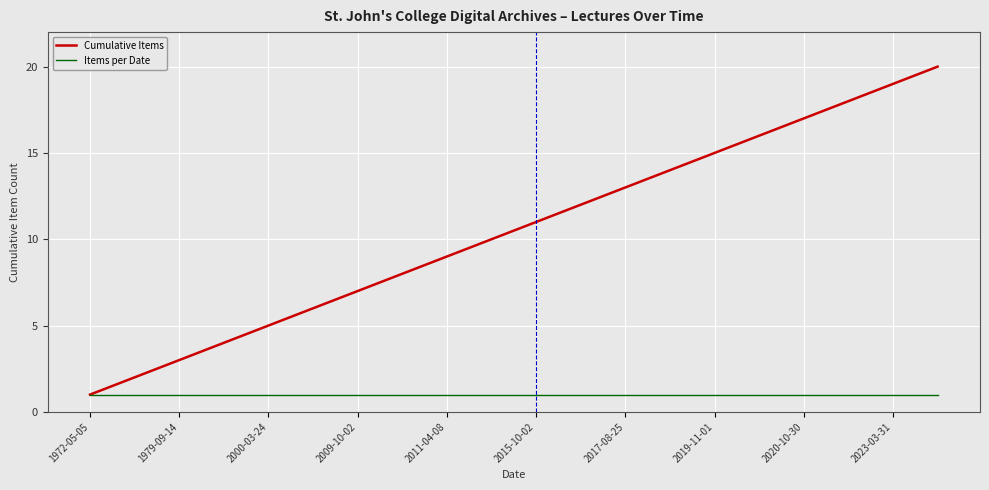

Which series has the largest range (max minus min)?

Cumulative Items